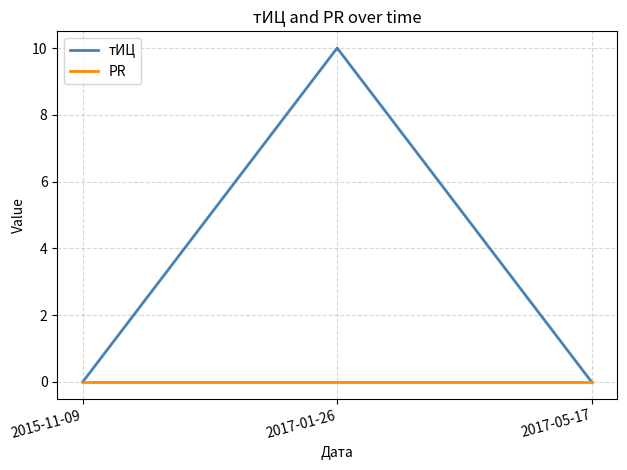

At how many categories does at least one series exceed 9?

1